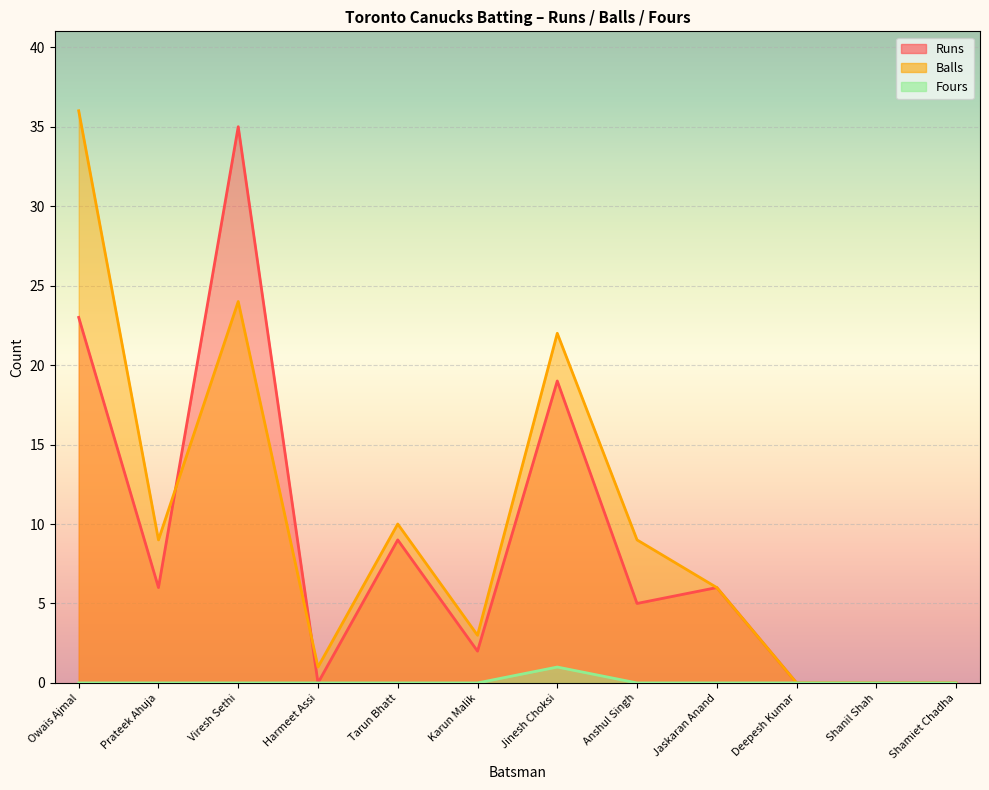

Reading left to right, what are all the values shown in this chart?

Runs: 23	6	35	0	9	2	19	5	6	0	0	0
Balls: 36	9	24	1	10	3	22	9	6	0	0	0
Fours: 0	0	0	0	0	0	1	0	0	0	0	0